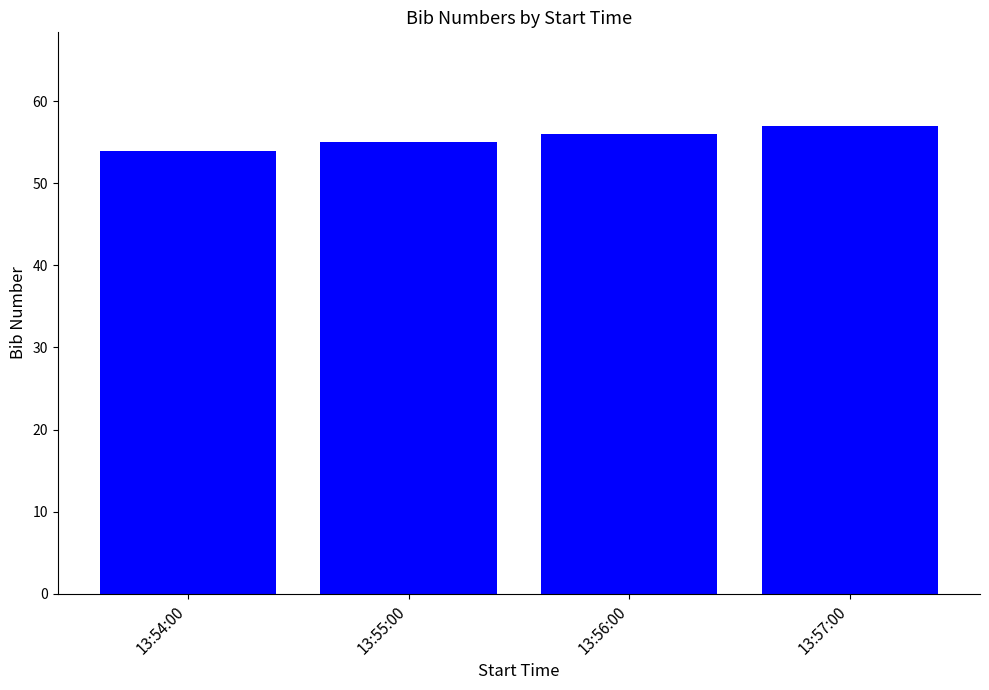

What is the approximate value at 13:55:00?

55